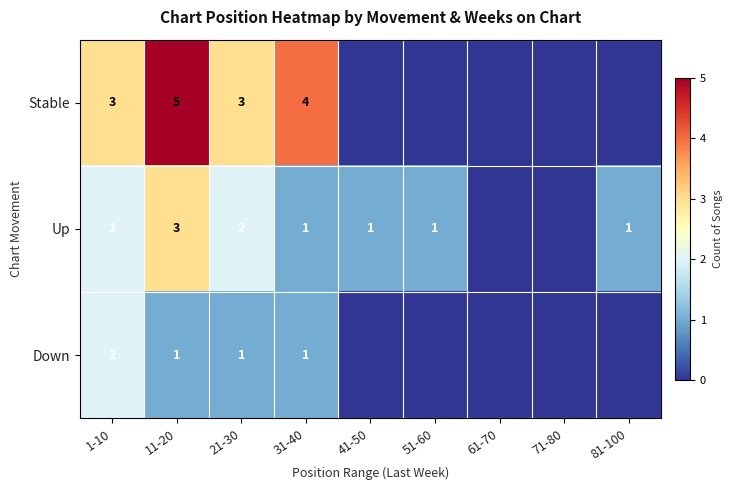

Rank the series at 11-20 from lowest to highest value.

Down, Up, Stable